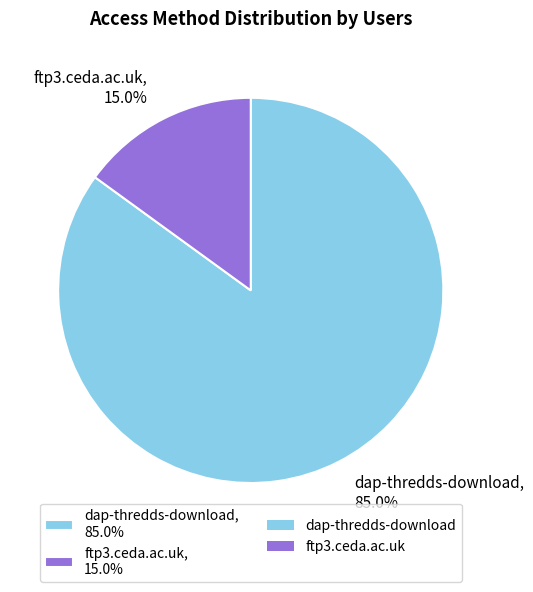

Which slice is the largest?

dap-thredds-download